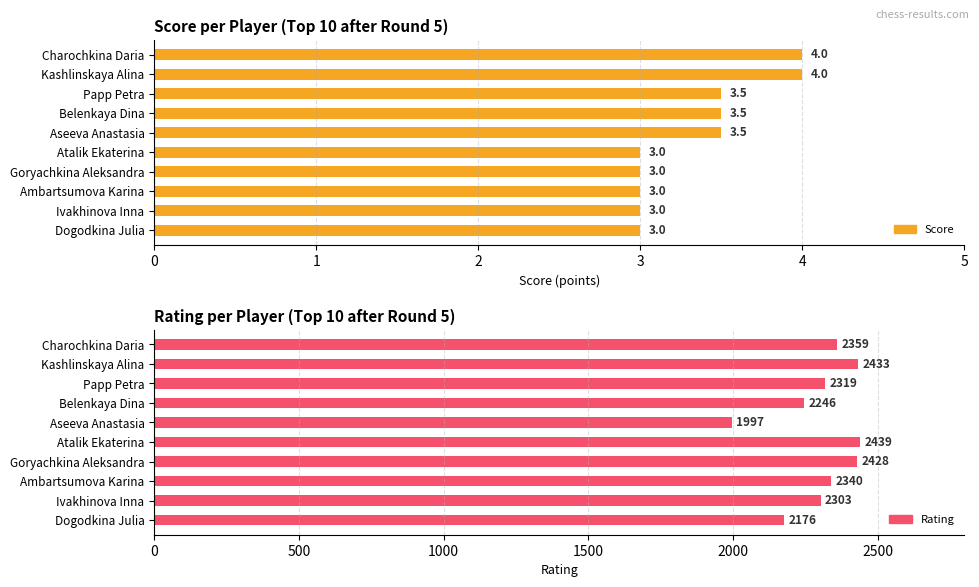

Rank the series by their average value, from lowest to highest.

Score, Rating